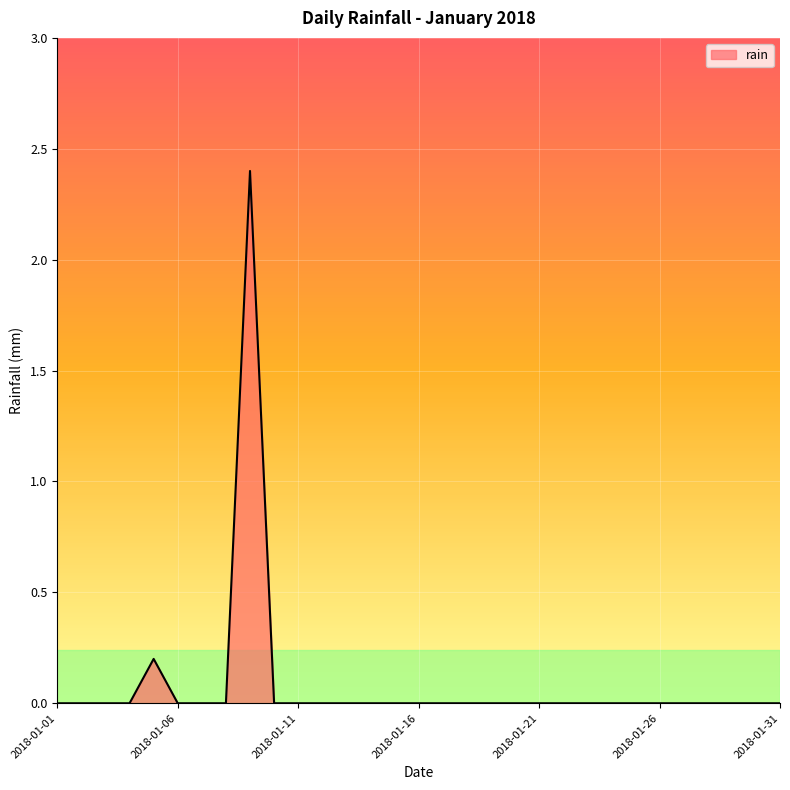

What is the average value?

0.1